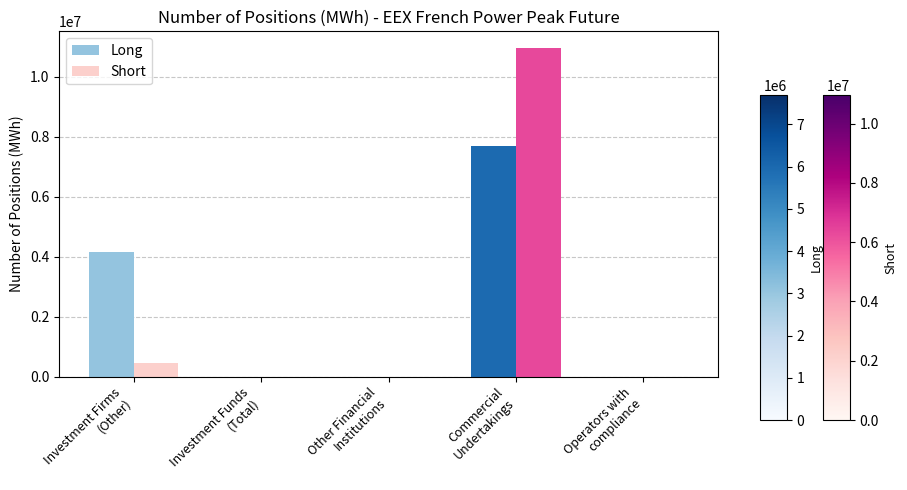

What is the sum of all Long values?

11865888